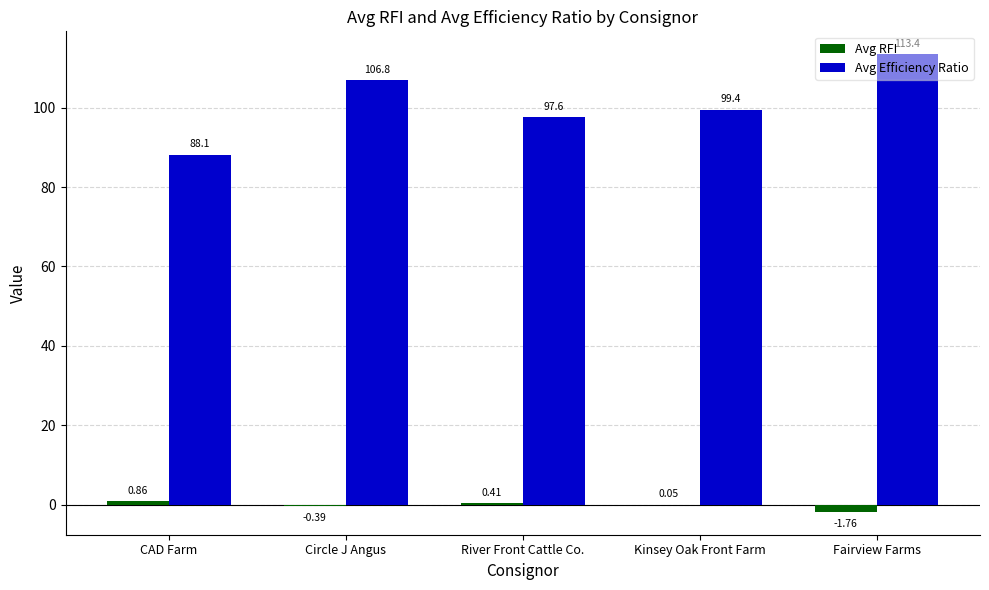

What is the sum of the Avg RFI values at CAD Farm and Circle J Angus?

0.5